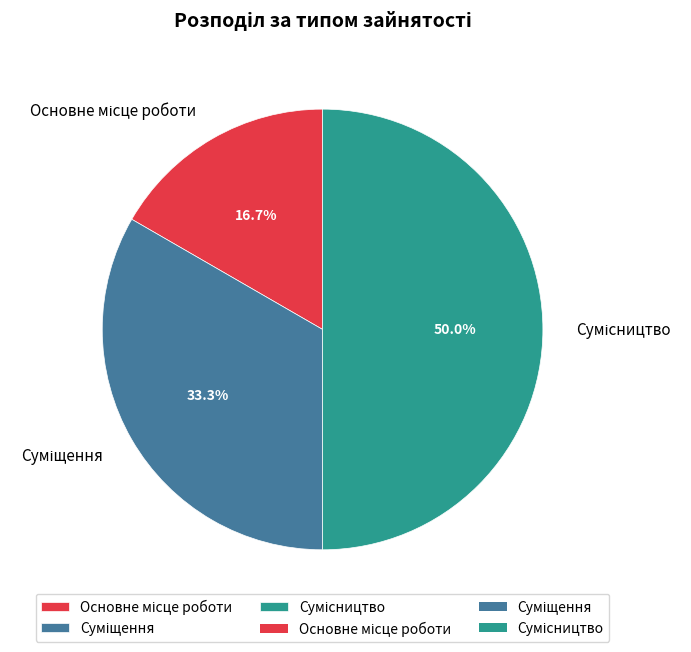

Does any single category account for the majority?

No